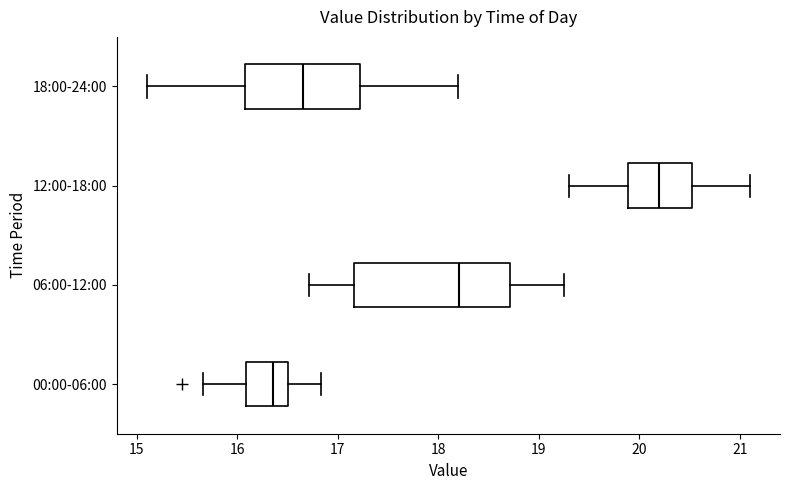

Where does the median line of the box for 00:00-06:00 sit on the x-axis? The values are not printed on the chart, so give them approximately, as read against the axis.

16.4